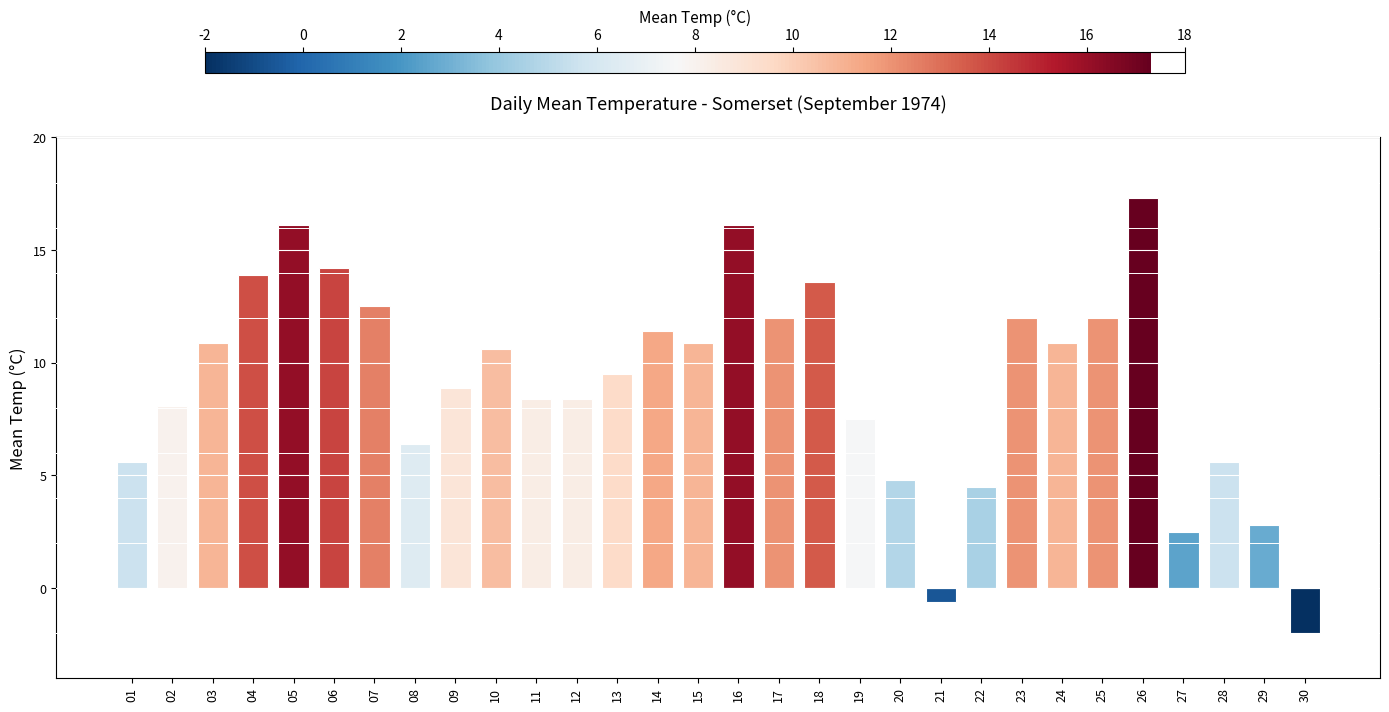

The chart shows a value of 4.3 at 27. True or false?

False